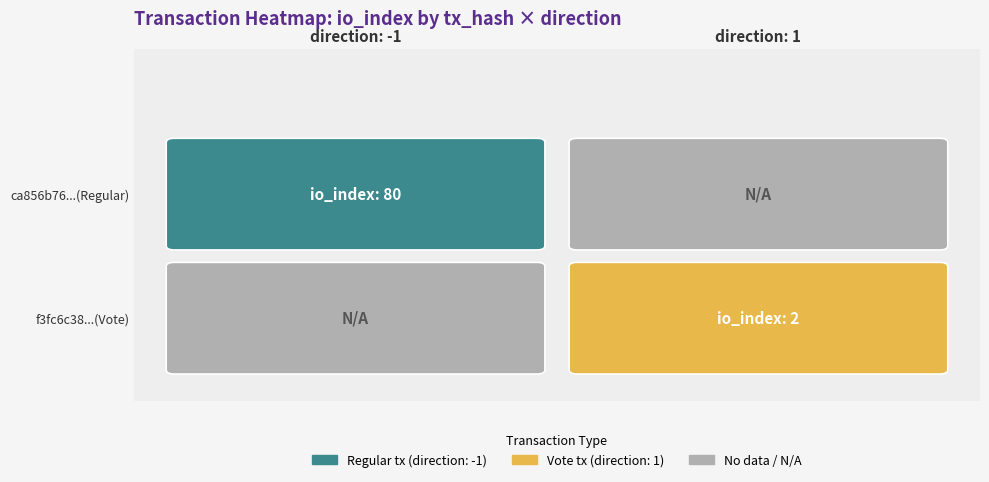

What is the difference between the ca856b76198c34398541db8fdce25bb9d9f2269 values at io_index and direction?

81